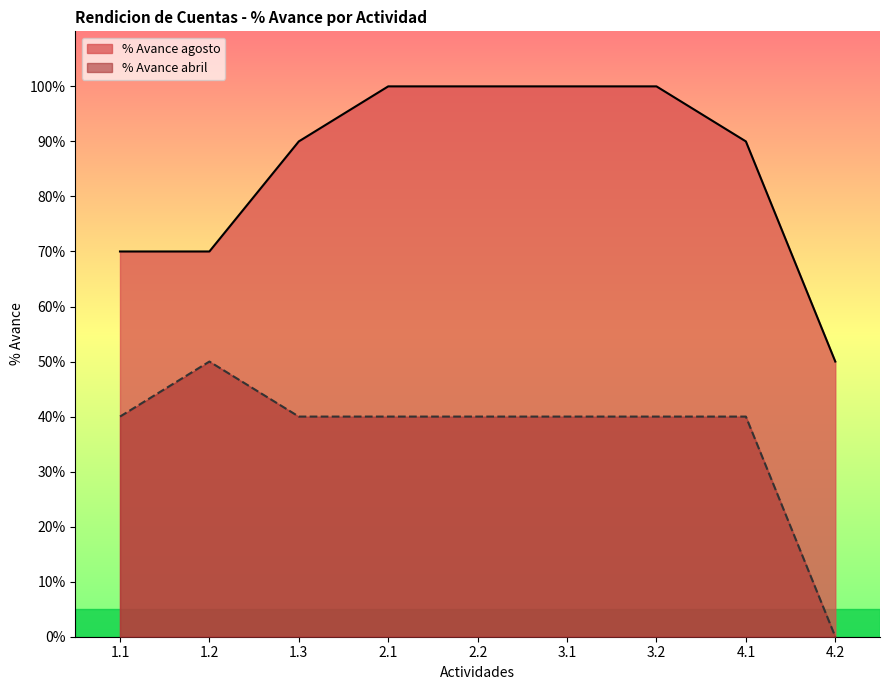

Is it true that % Avance abril equals 0.5 at 3.1?

False